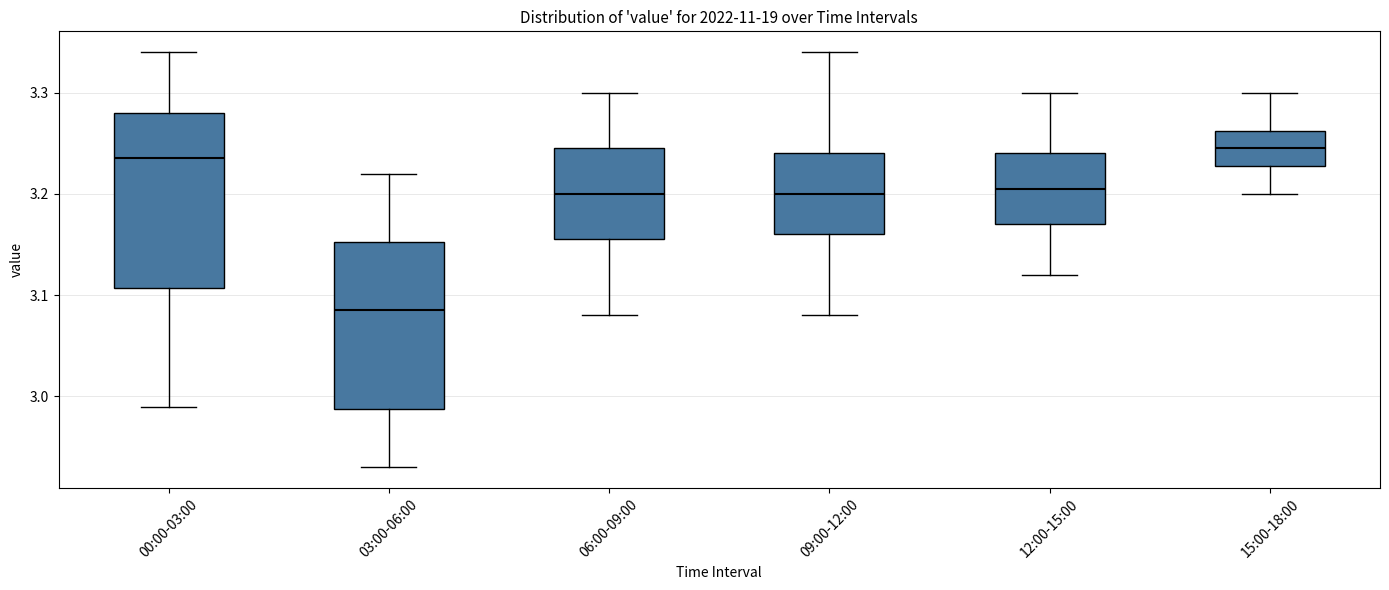

Reading left to right, read every box against the y-axis: the position of its median line, the range the box covers, and the ends of its whiskers. The values are not printed on the chart, so give them approximately, as read against the axis.

00:00-03:00: median 3.24, box 3.11 to 3.28, whiskers 2.99 to 3.34
03:00-06:00: median 3.09, box 2.99 to 3.15, whiskers 2.93 to 3.22
06:00-09:00: median 3.20, box 3.16 to 3.25, whiskers 3.08 to 3.30
09:00-12:00: median 3.20, box 3.16 to 3.24, whiskers 3.08 to 3.34
12:00-15:00: median 3.21, box 3.17 to 3.24, whiskers 3.12 to 3.30
15:00-18:00: median 3.25, box 3.23 to 3.26, whiskers 3.20 to 3.30